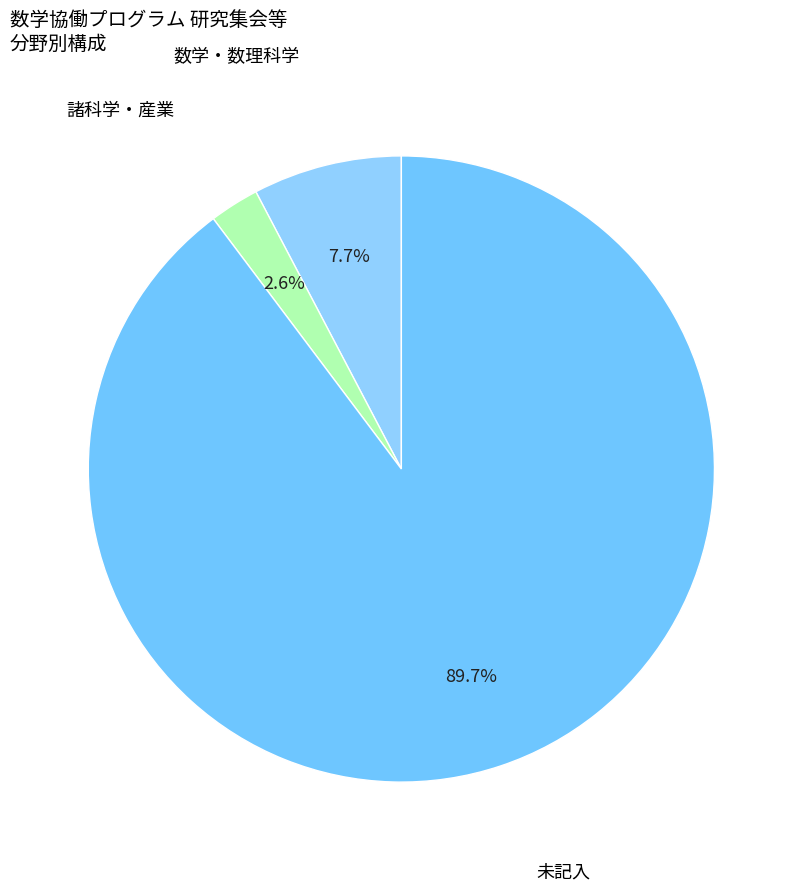

Rank the categories by value from lowest to highest.

諸科学・産業, 数学・数理科学, 未記入